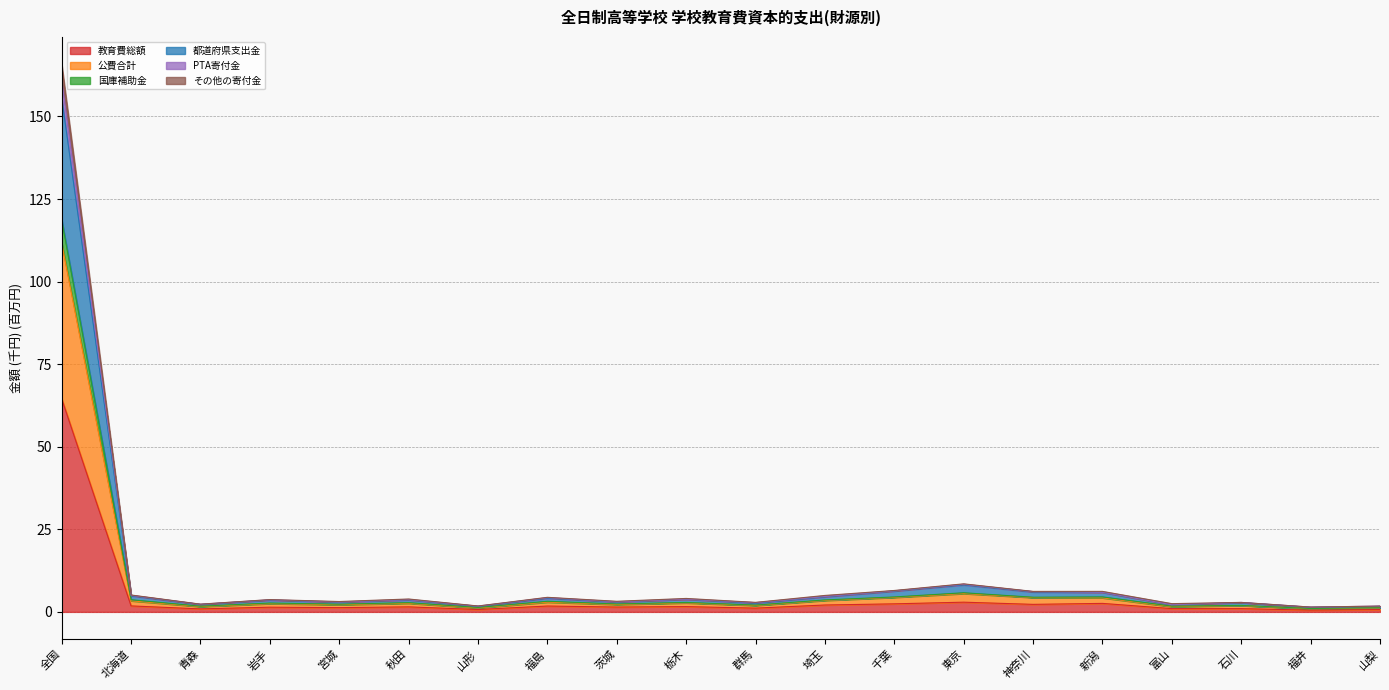

At which category is the sum across all series the highest?

全国